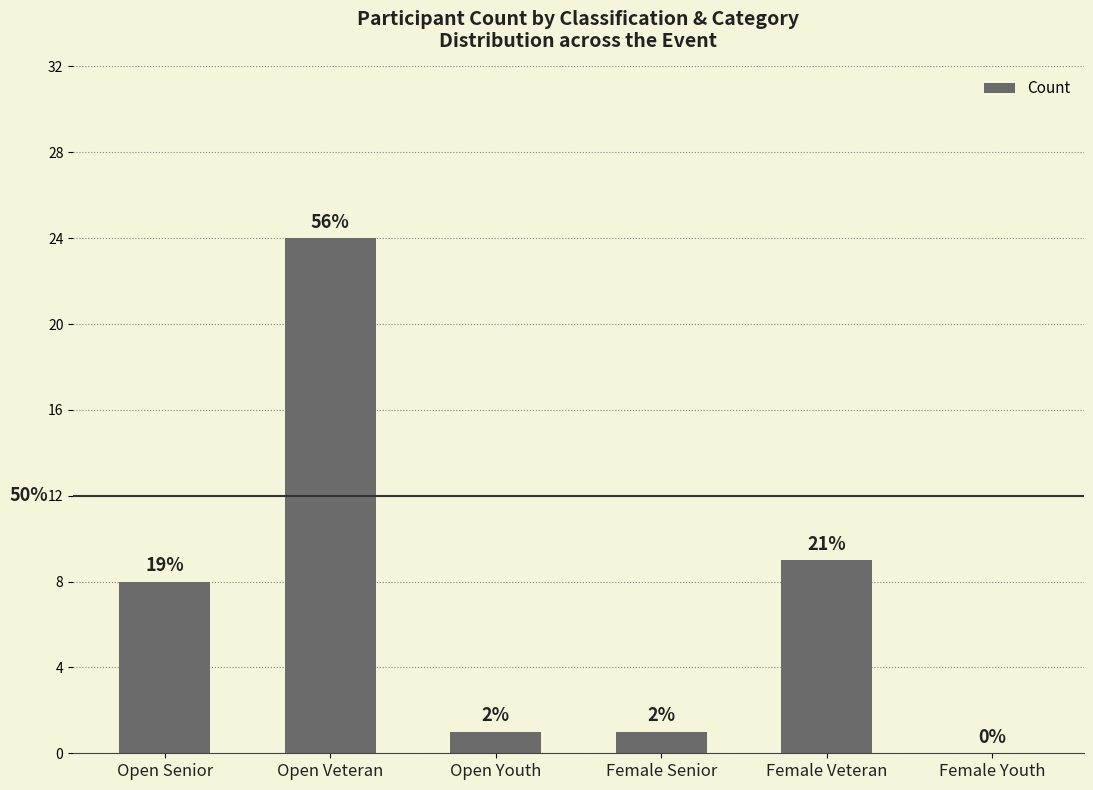

The value at Female Veteran is 12. True or false?

False